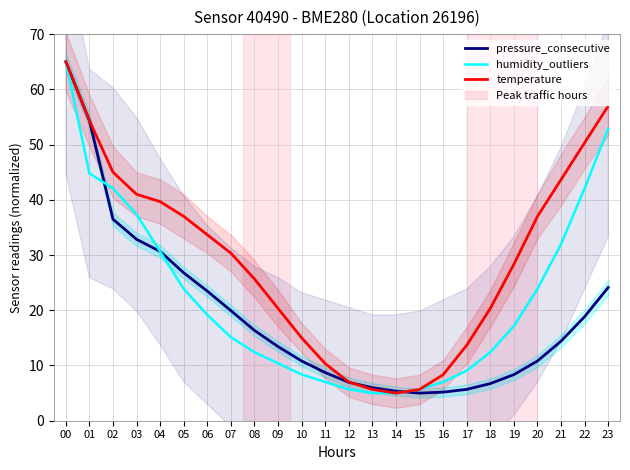

How many intersections are there between pressure_consecutive and temperature?

3